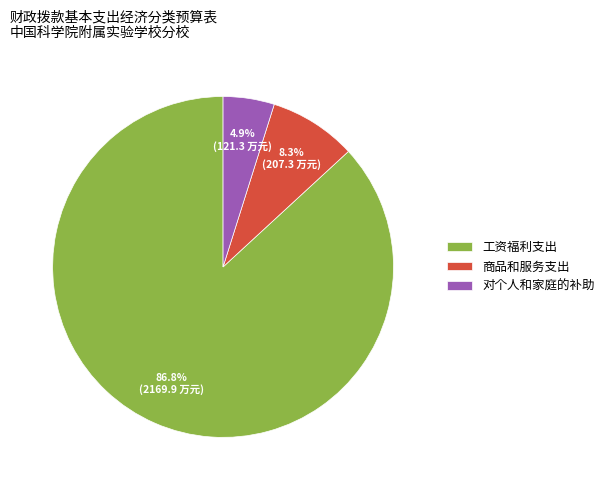

Combined, what portion of the pie is 商品和服务支出 and 工资福利支出?

95.1%